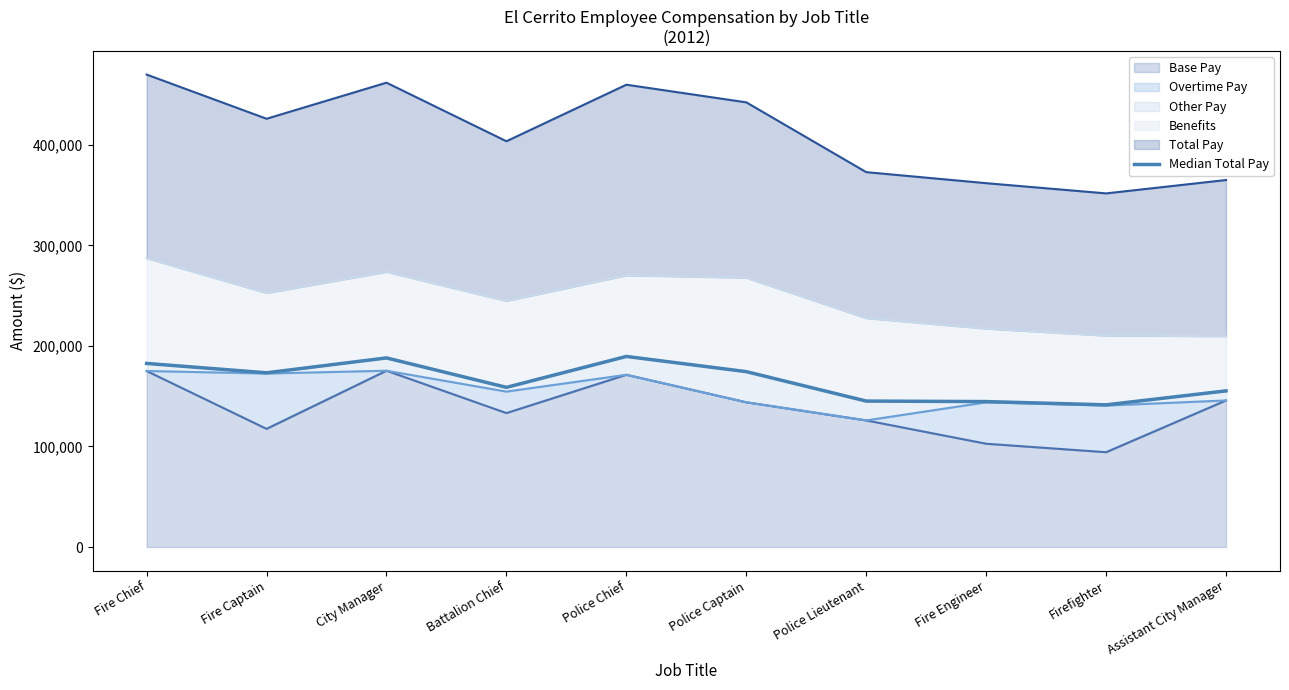

What is the average value?

165354.5